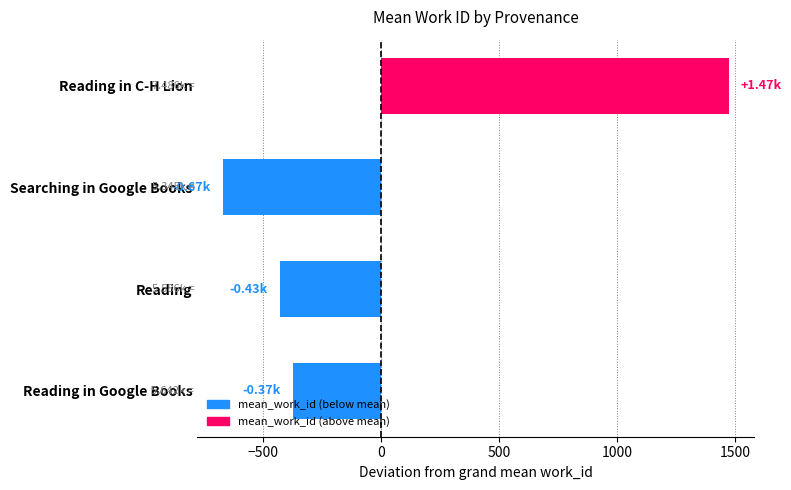

What is the label of the 1st bar from the top?

Reading in C-H Lion